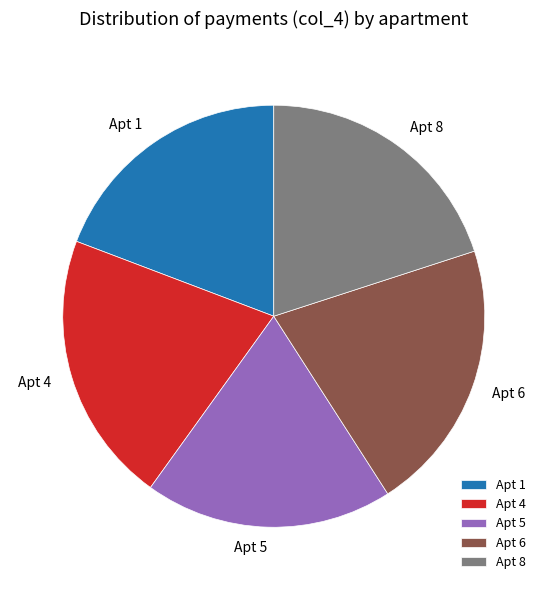

Is there a majority slice in this chart?

No